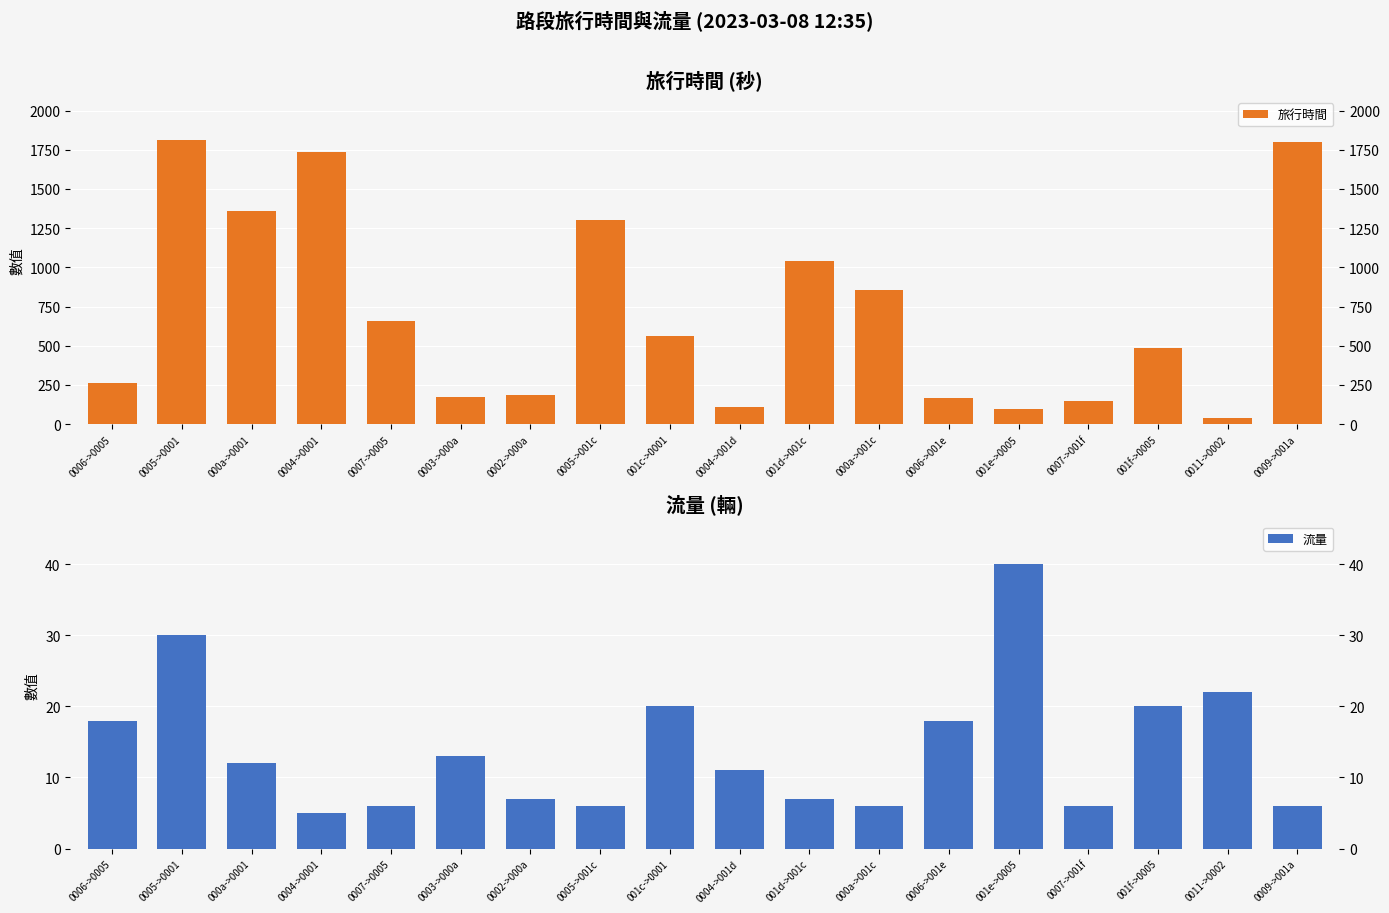

Which has a higher value, 0011->0002 or 001d->001c?

001d->001c